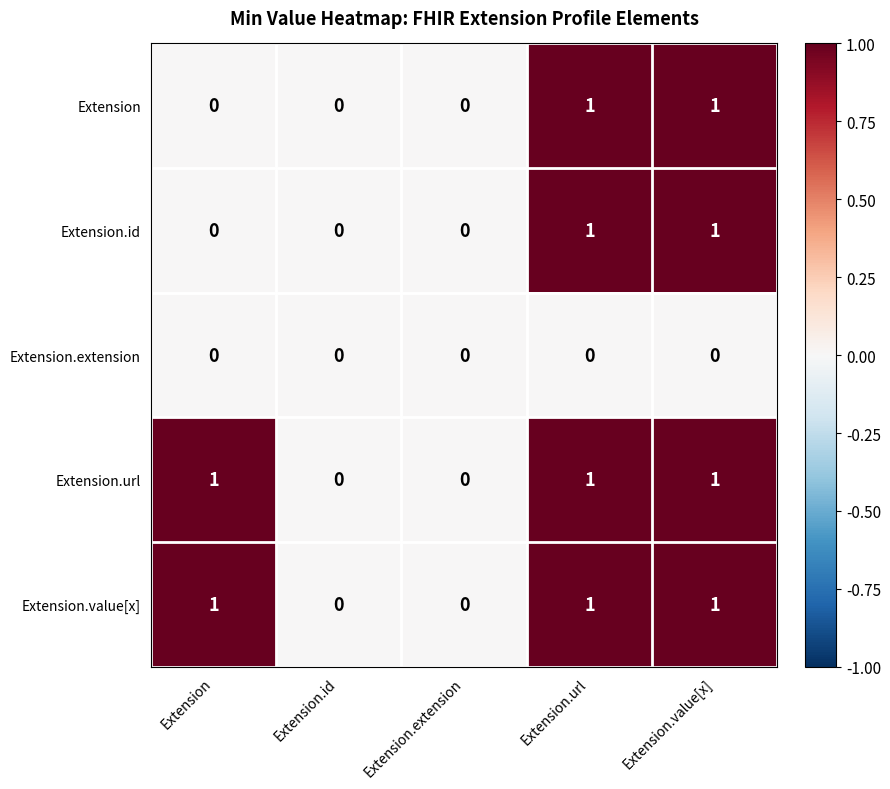

Reading right to left, transcribe all the data shown in this chart.

Extension: 1	1	0	0	0
Extension.id: 1	1	0	0	0
Extension.extension: 0	0	0	0	0
Extension.url: 1	1	0	0	1
Extension.value[x]: 1	1	0	0	1